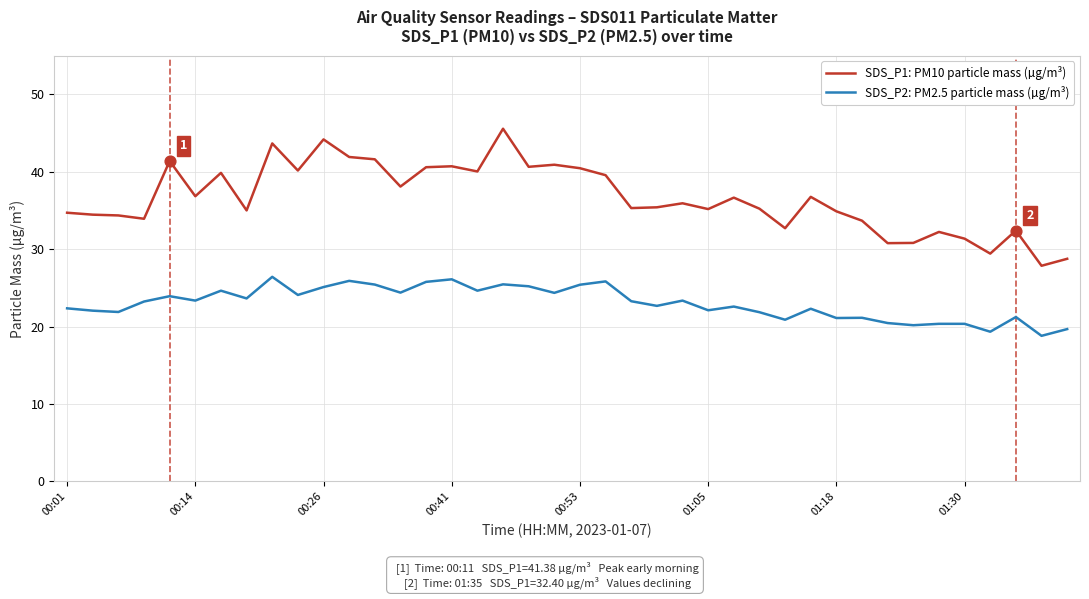

Which series has the largest total across all categories?

SDS_P1: PM10 particle mass (µg/m³)